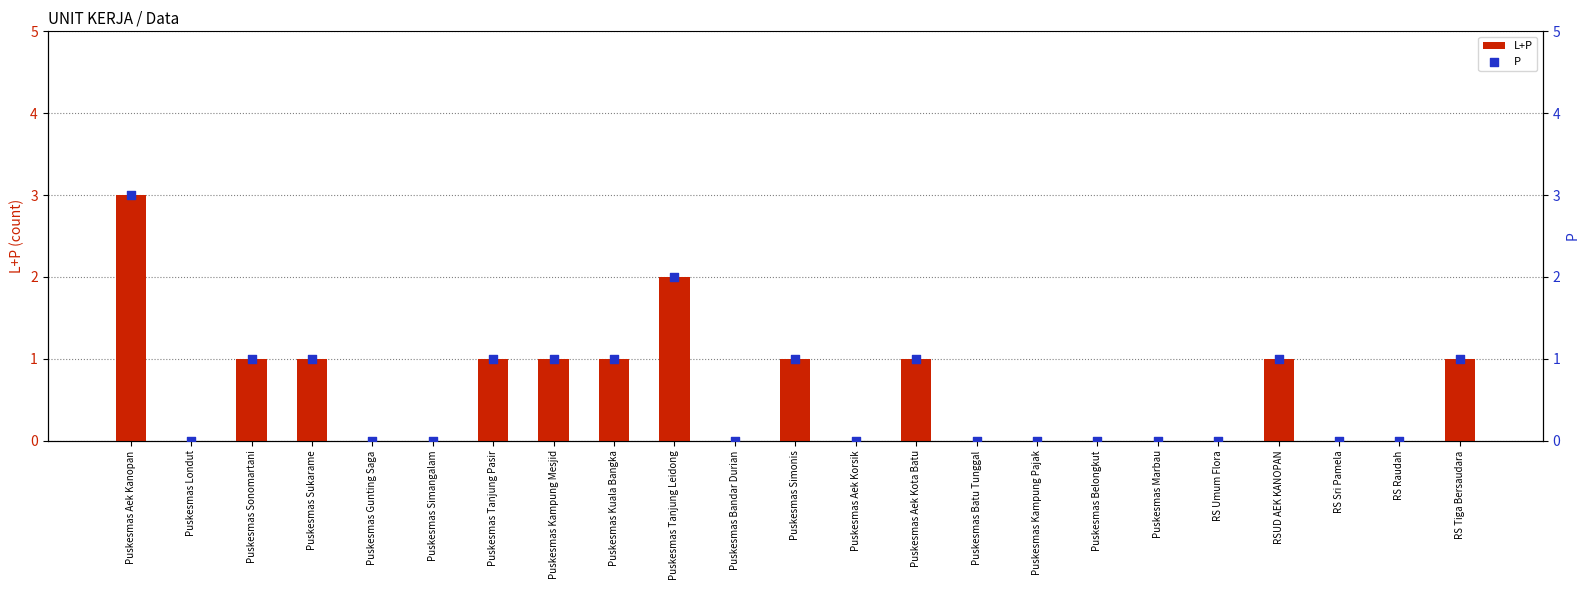

What are all the series names shown in the legend?

L+P, P